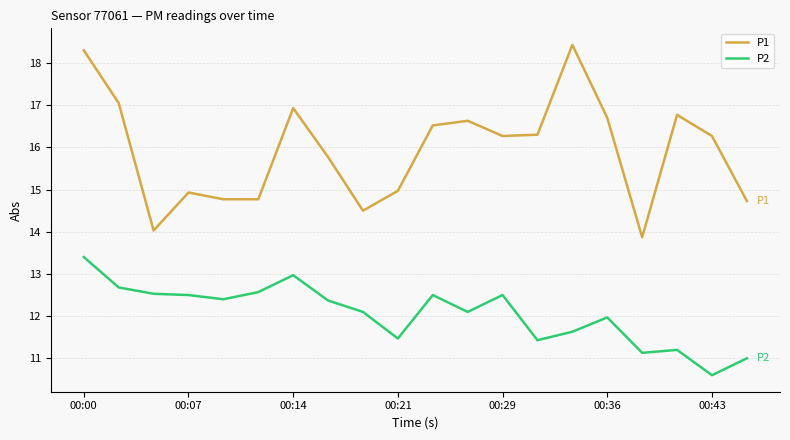

What is the highest value of the P2 series?

13.4